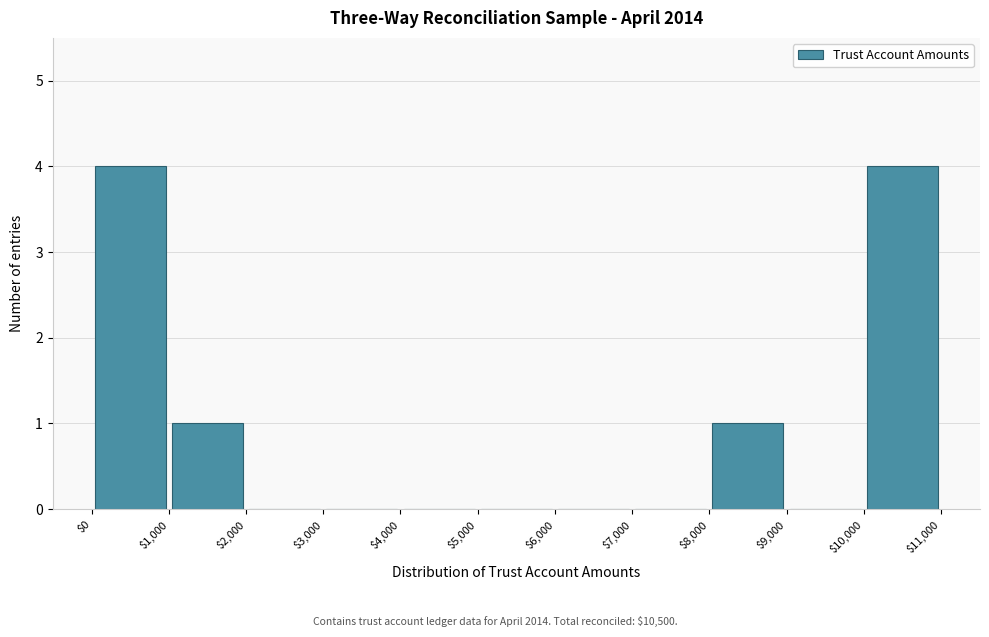

What is the height of the bar covering $10,000 to $11,000 on the x-axis? The values are not printed on the chart, so give them approximately, as read against the axis.

4